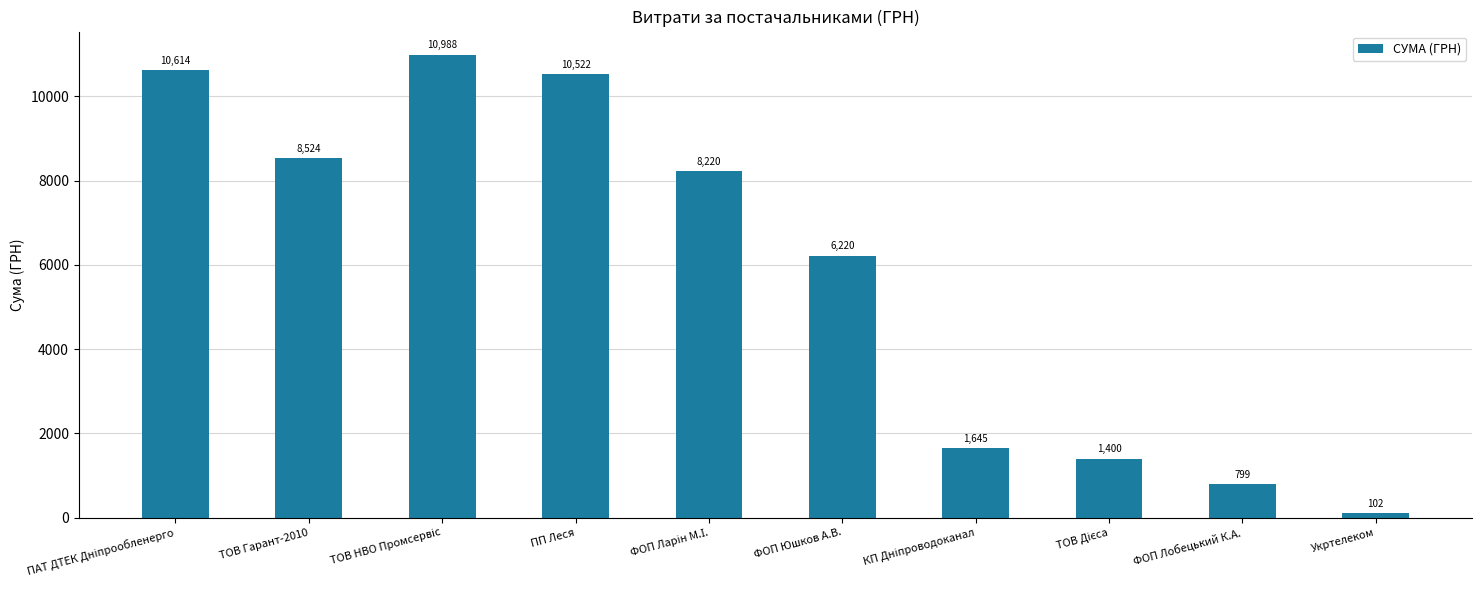

What is the value of the 2nd bar from the left?

8523.6